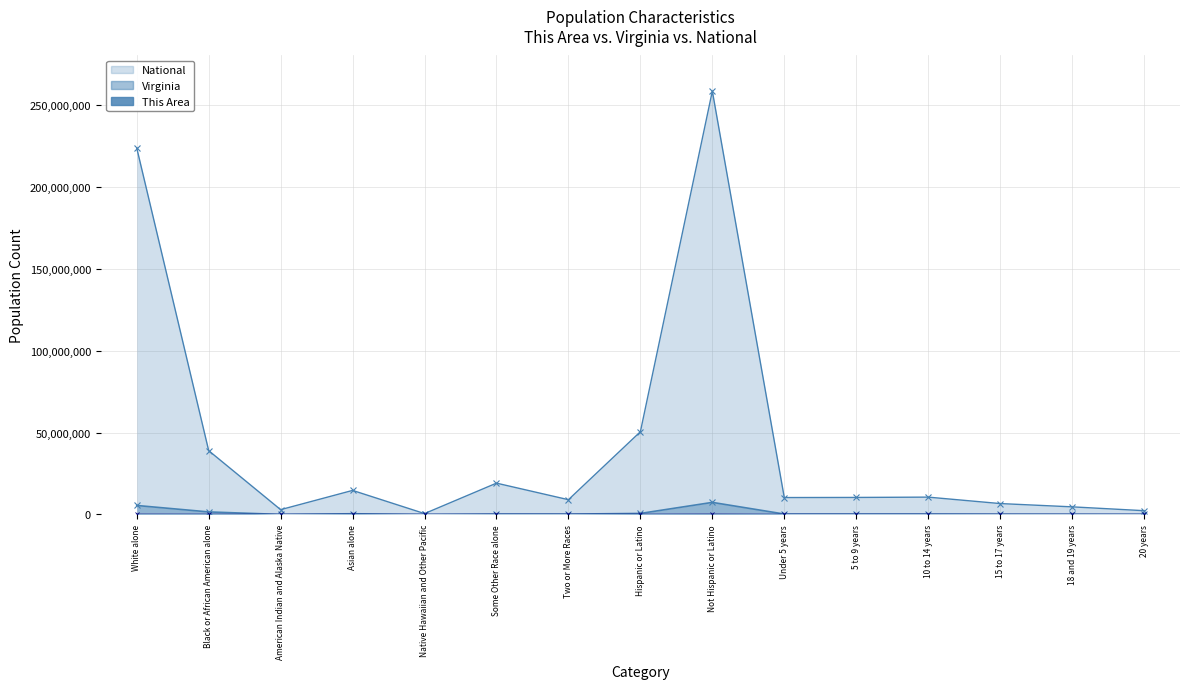

Rank the series by their maximum value, from highest to lowest.

National, Virginia, This Area